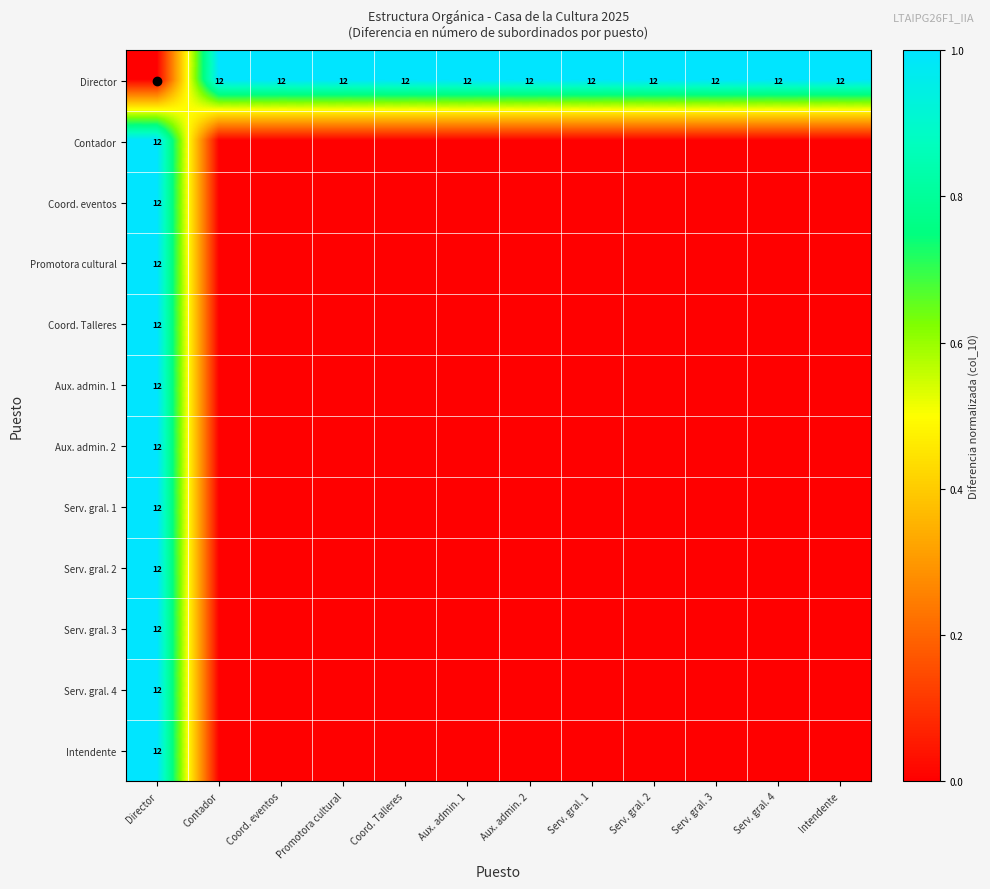

Which series has the largest range (max minus min)?

Director